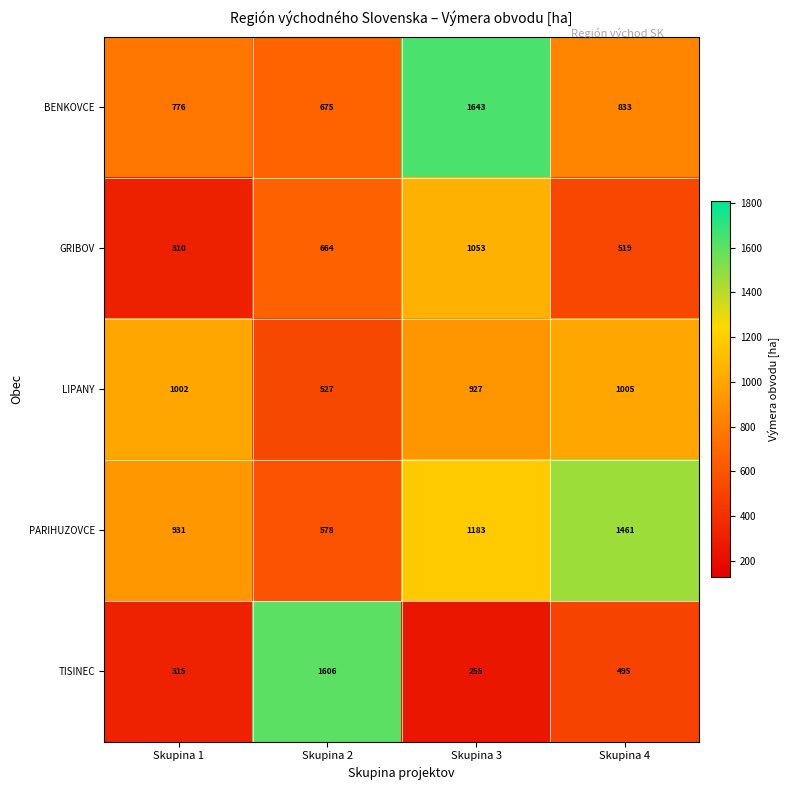

Which series has the largest total across all categories?

PARIHUZOVCE